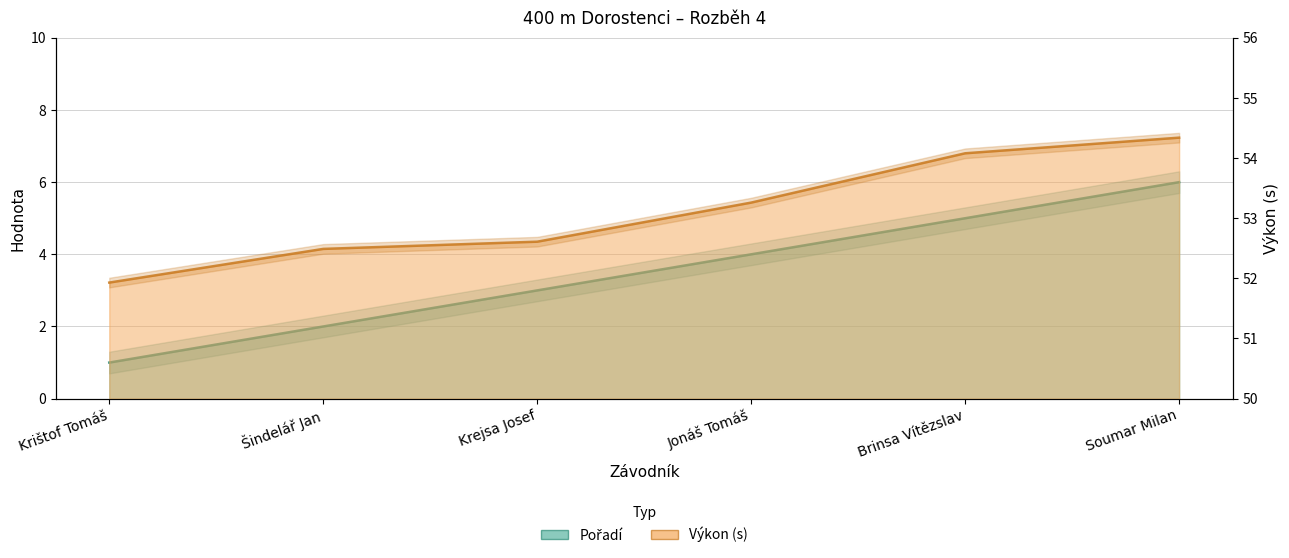

What is the difference between the second highest and second lowest values in the Výkon series?

1.6